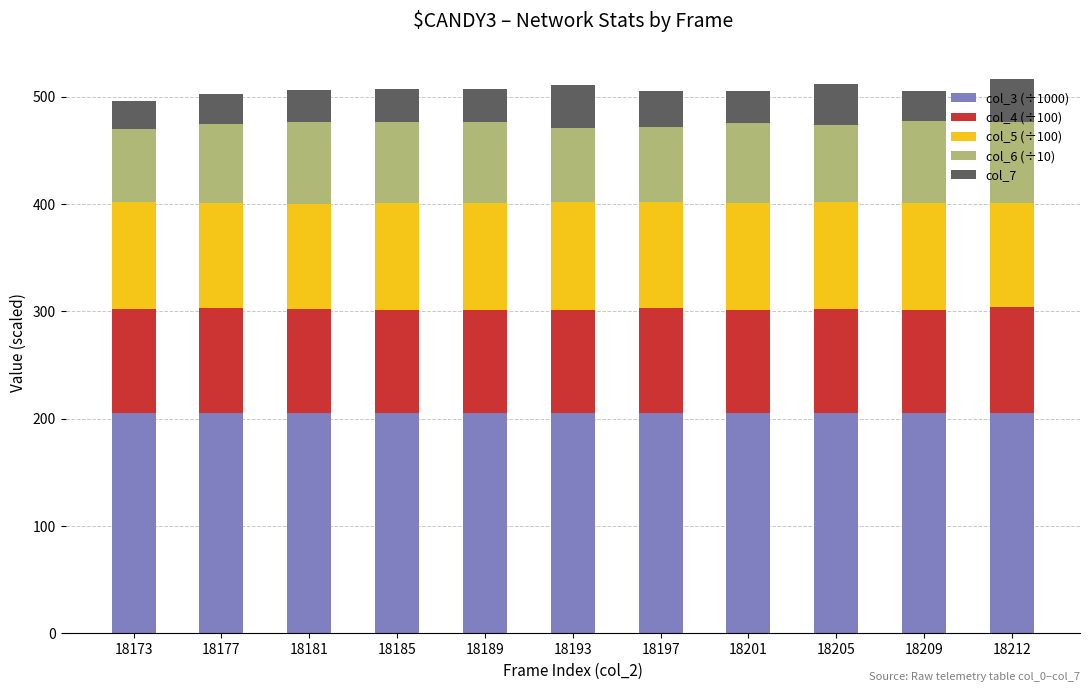

True or false: col_3 (÷1000) has a value of 205.3 at 18201.

True